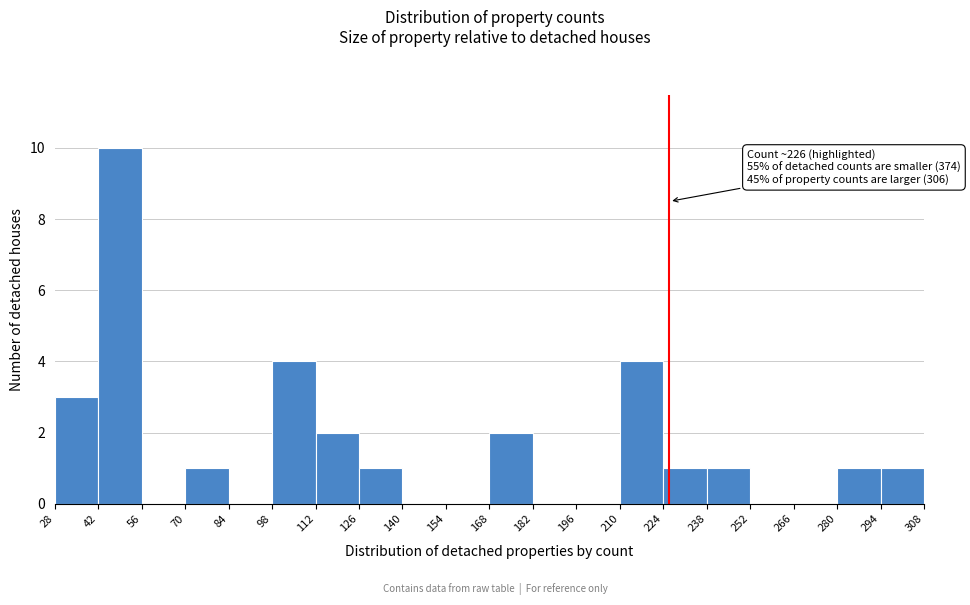

Over which range of the x-axis is the bar tallest?

42 to 56